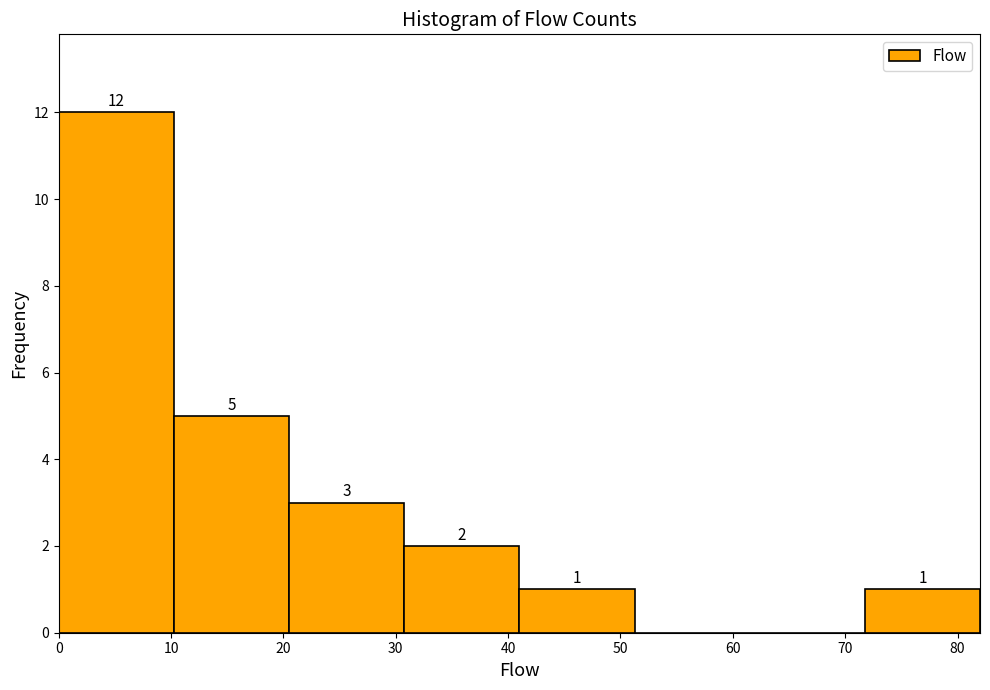

Over which range of the x-axis is the bar tallest?

0 to 10